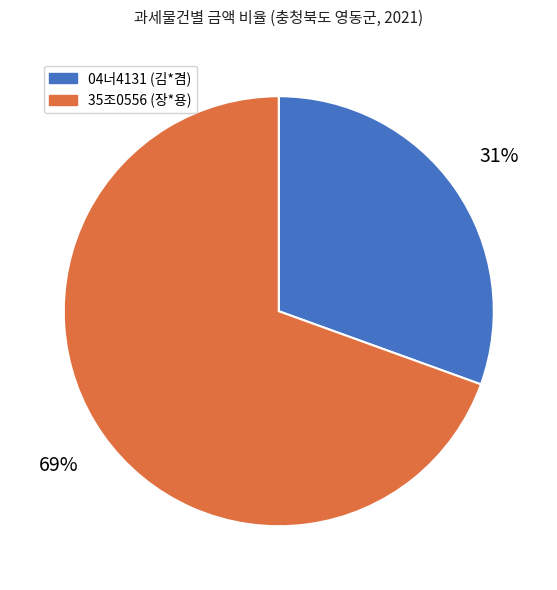

Do 35조0556 (장*용) and 04너4131 (김*겸) together represent more than half of the pie?

Yes